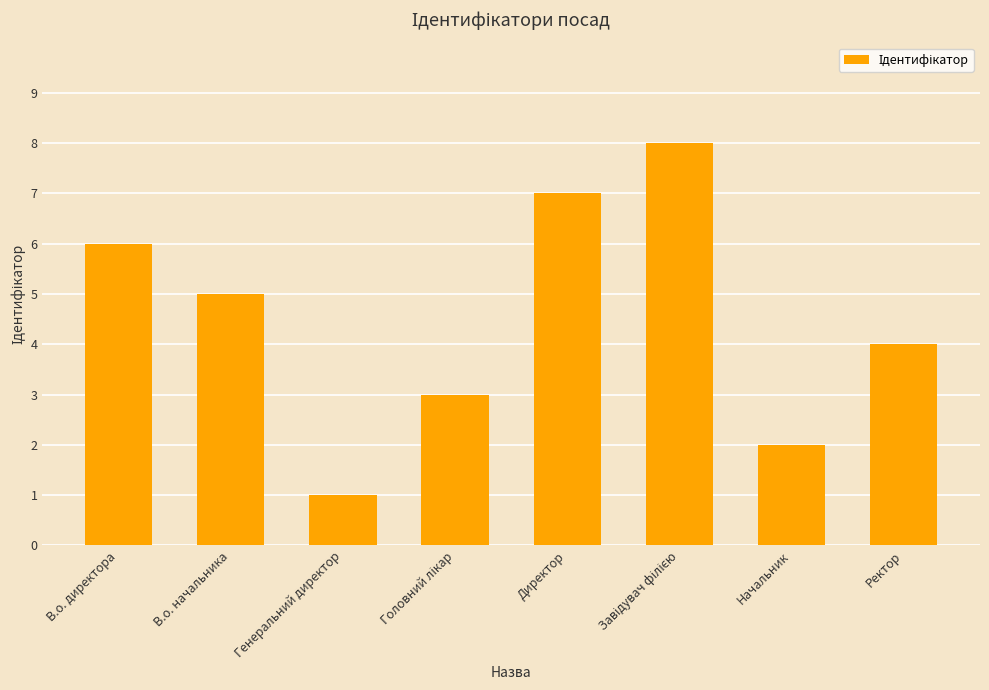

Reading left to right, extract all data points from this chart.

6	5	1	3	7	8	2	4